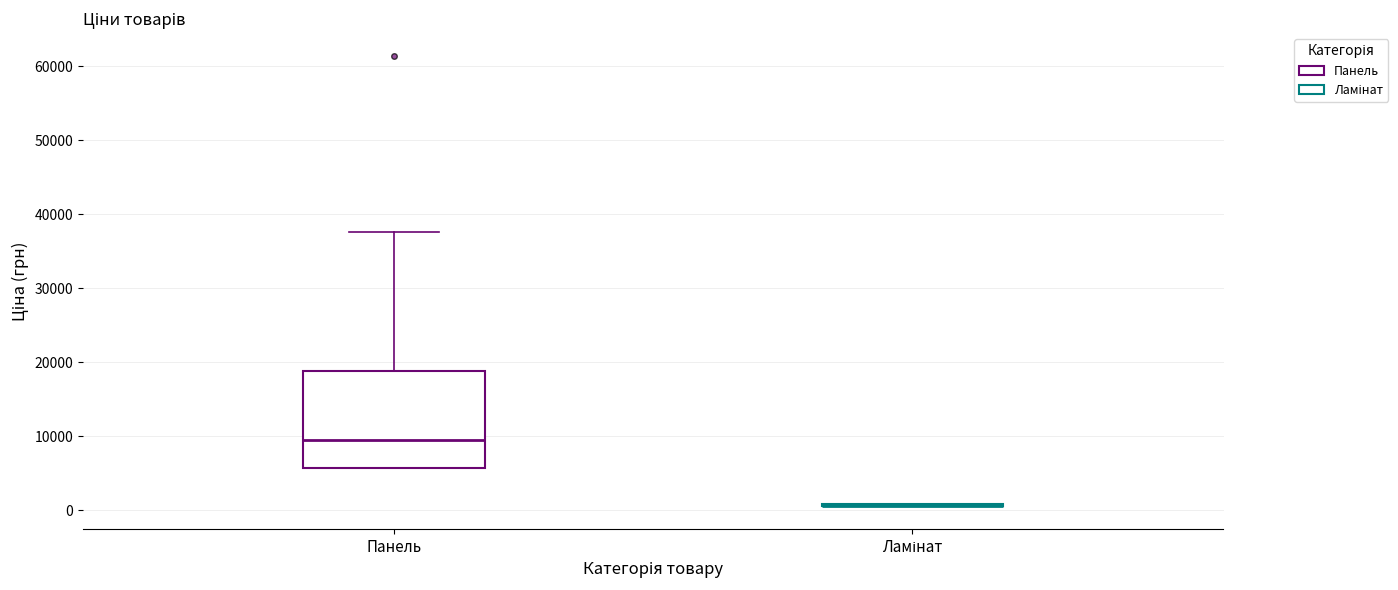

Reading left to right, transcribe this box plot: for each box, give where its median line is, the range the box spans, and where its two whiskers end, as read against the y-axis. The values are not printed on the chart, so give them approximately, as read against the axis.

Панель: median 9000, box 6000 to 19000, whiskers 6000 to 38000
Ламінат: box collapsed to a line at 1000, whiskers 1000 to 1000